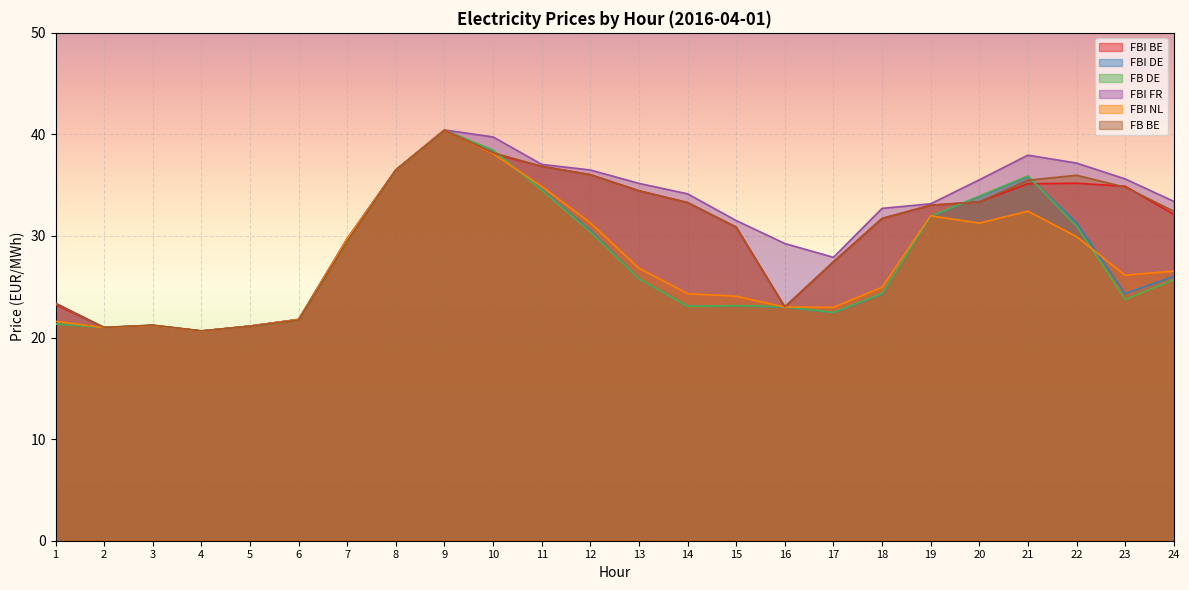

What is the difference between the FBI BE values at 12 and 1?

12.8